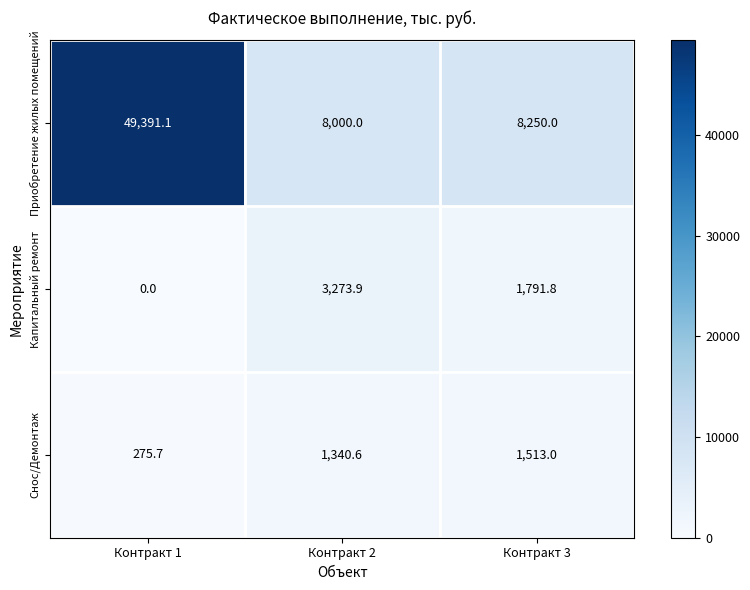

At which label is Капитальный ремонт closest to 1636?

Контракт 3